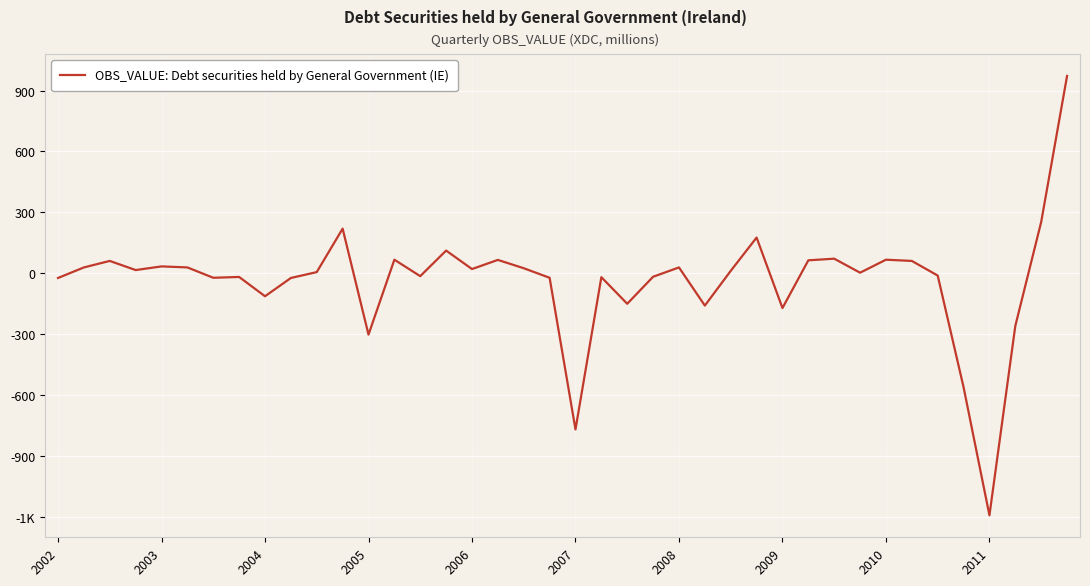

At which category does the chart reach its minimum across all series?

2011